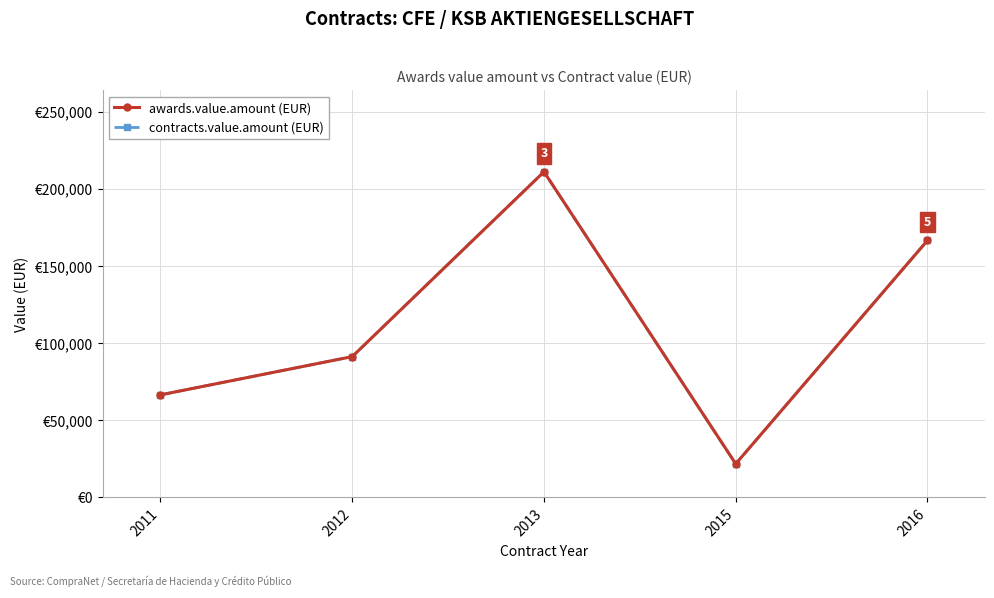

Rank the series by their maximum value, from lowest to highest.

awards.value.amount (EUR), contracts.value.amount (EUR)